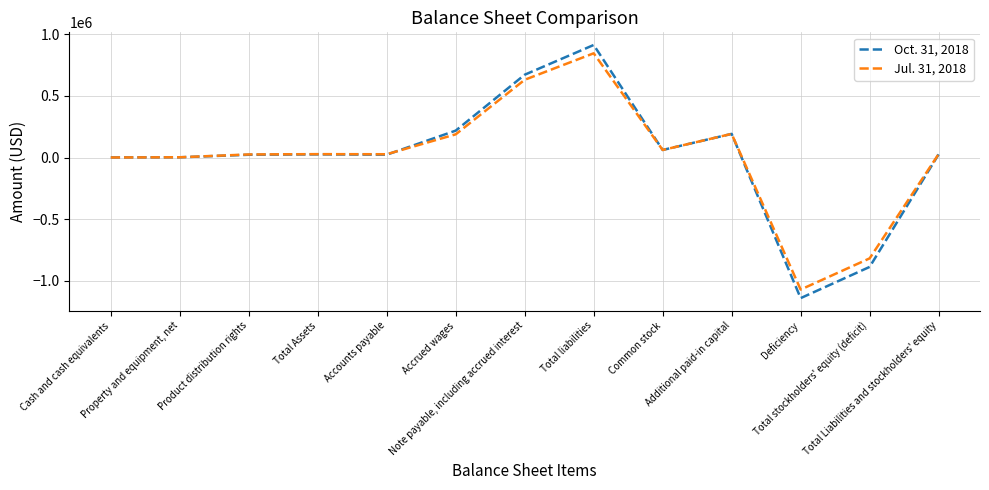

The value of Oct. 31, 2018 at Total stockholders' equity (deficit) is -888872. True or false?

True